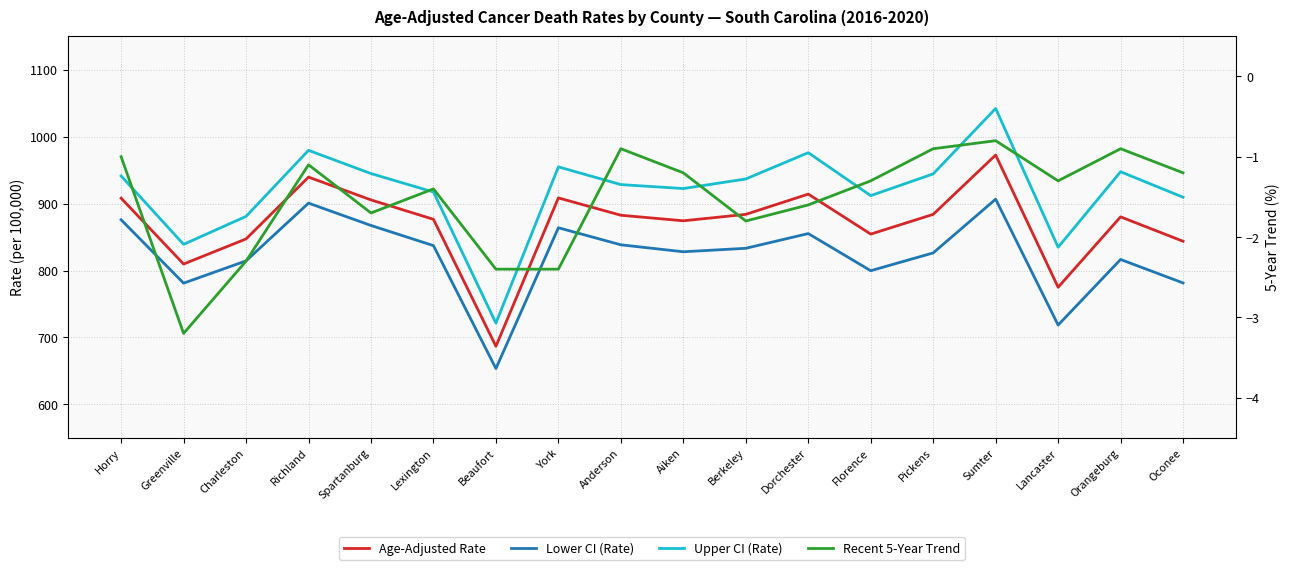

What are all the series names shown in the legend?

Age-Adjusted Rate, Lower CI (Rate), Upper CI (Rate), Recent 5-Year Trend